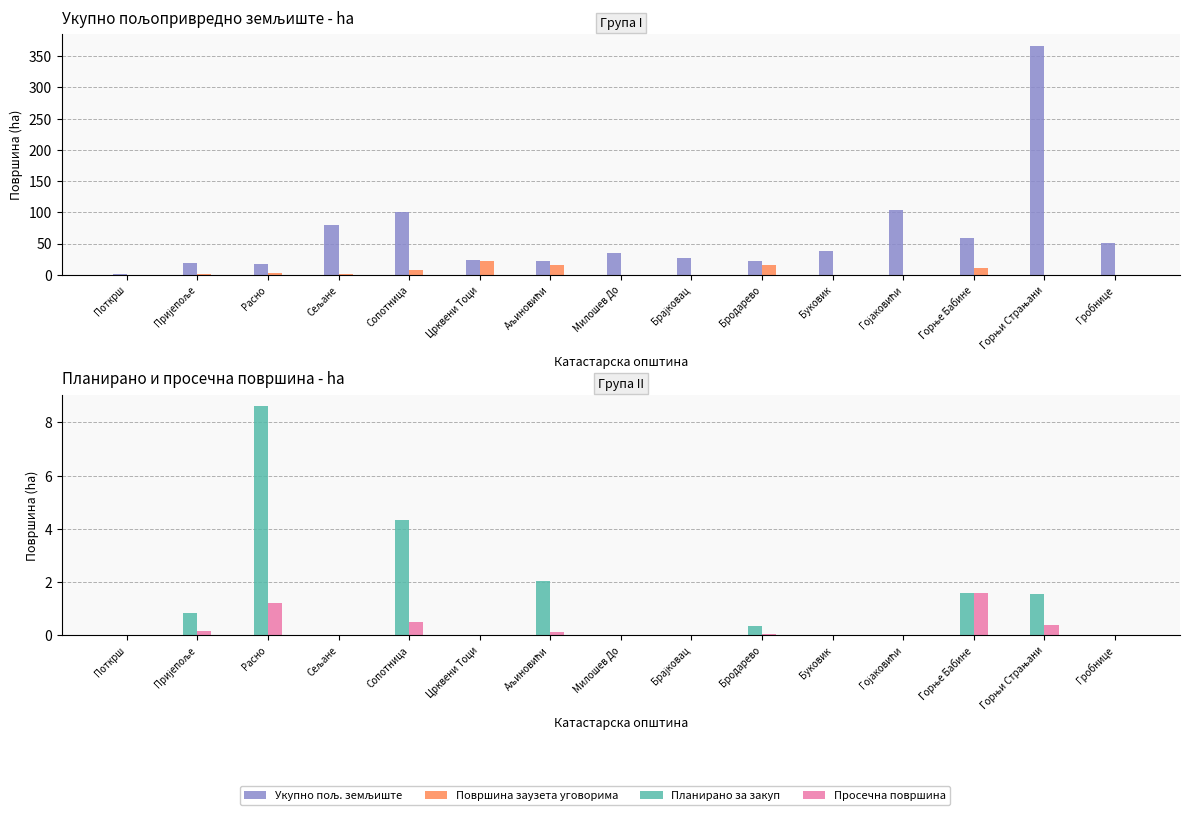

How many data points in Површина заузета уговорима are above 0?

8